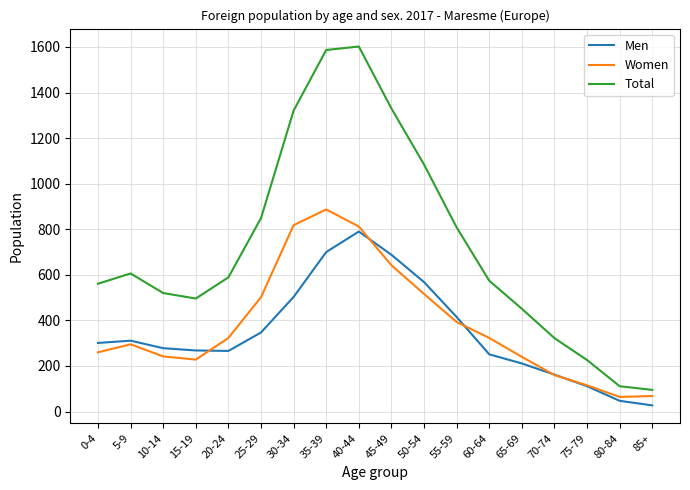

Is the value of Total at 20-24 greater than the value of Men at 25-29?

Yes